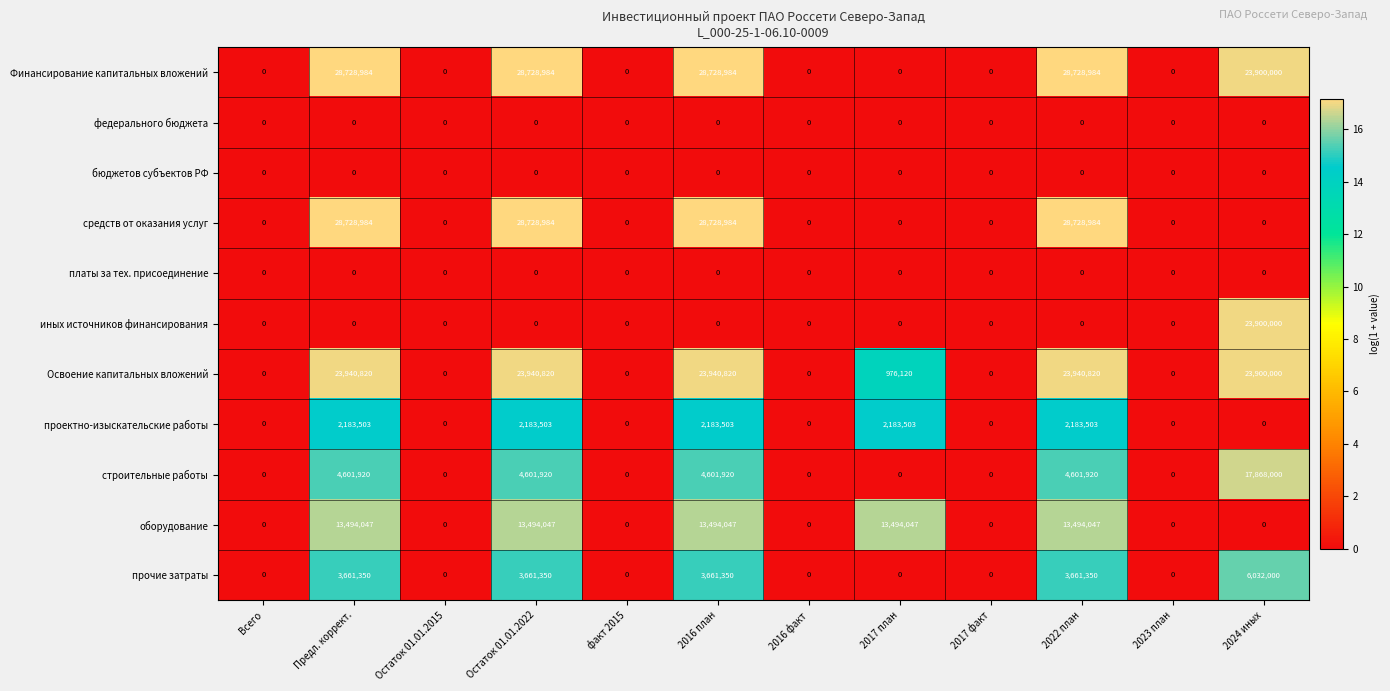

What is the total value across all series at 2024 иных?

95600000